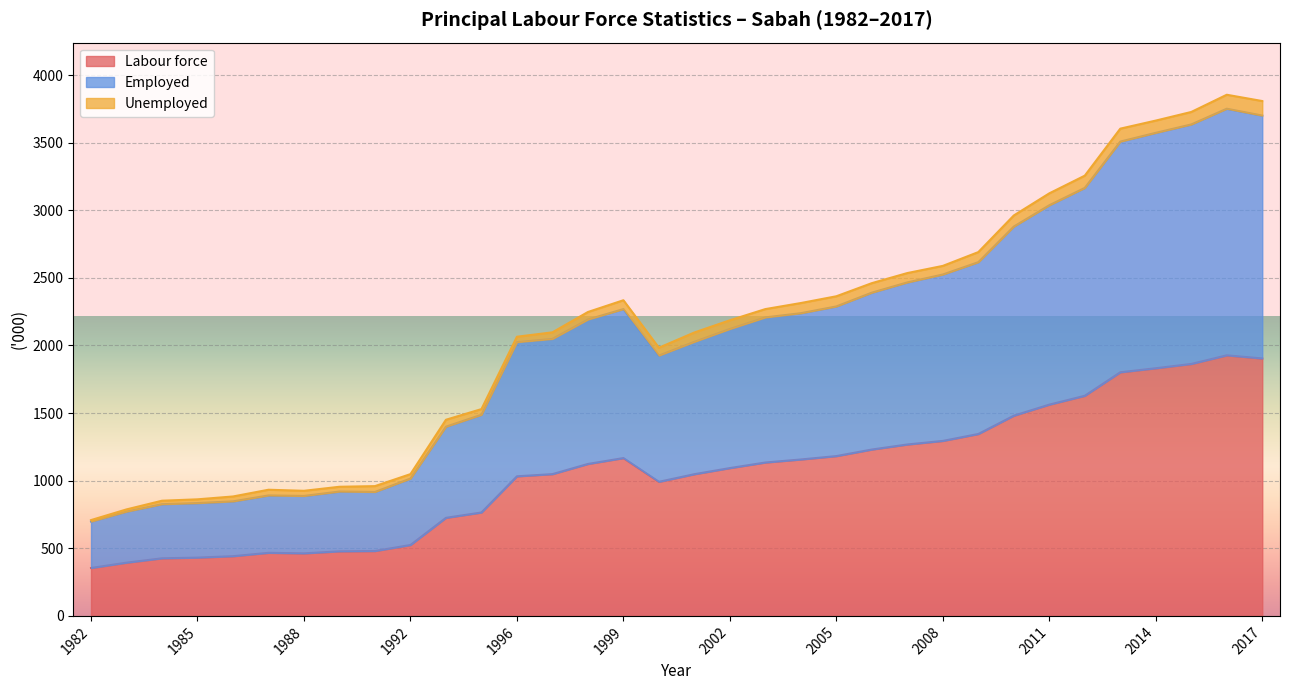

The value of Labour force at 2002 is 1093.2. True or false?

True